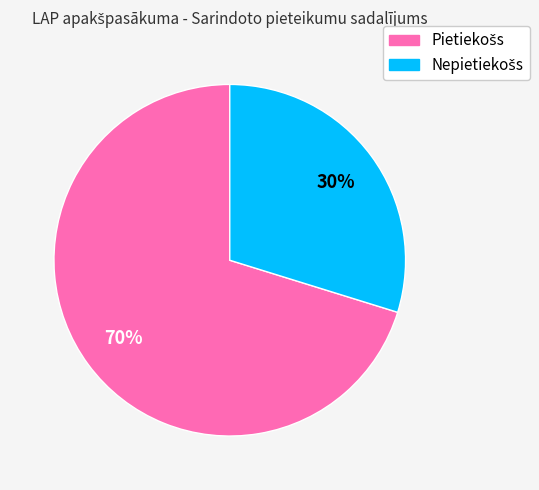

To the nearest percent, what is the difference between the largest and smallest slice percentages?

40%